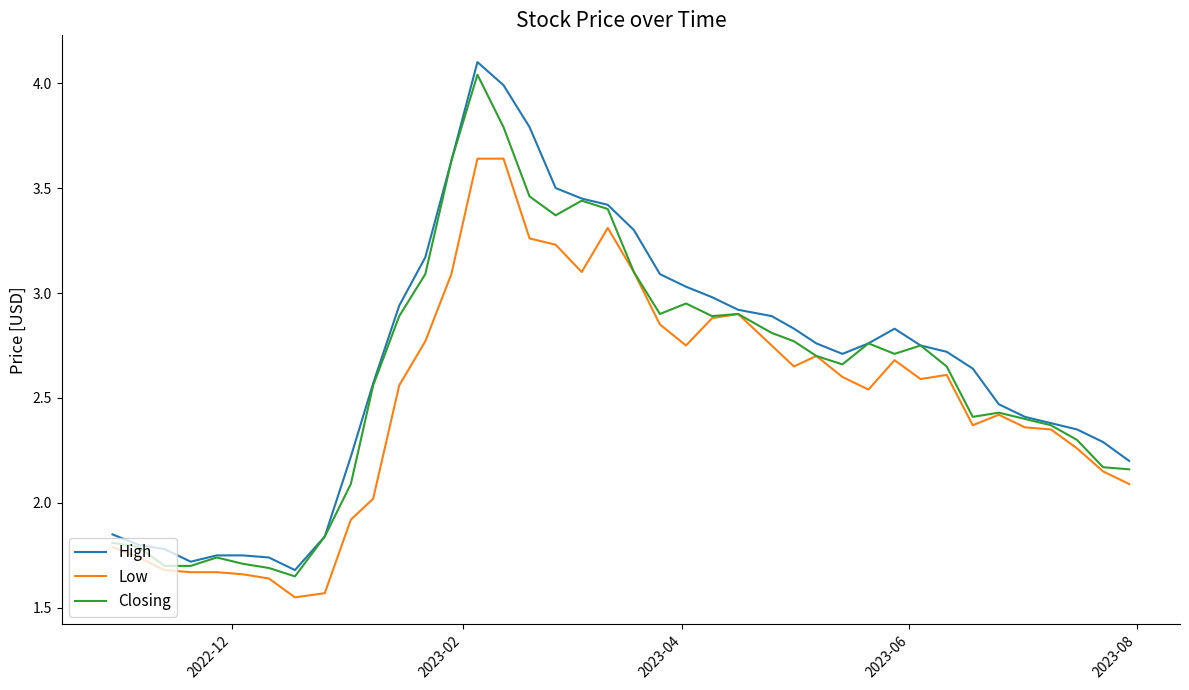

Which series has the widest spread of values?

High